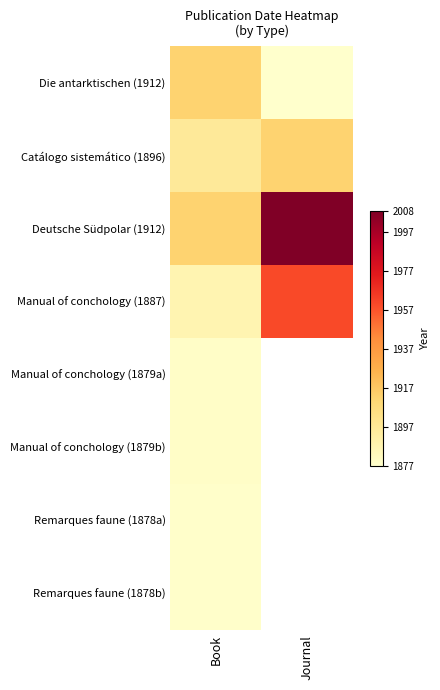

Which series has the largest total across all categories?

Deutsche Südpolar (1912)